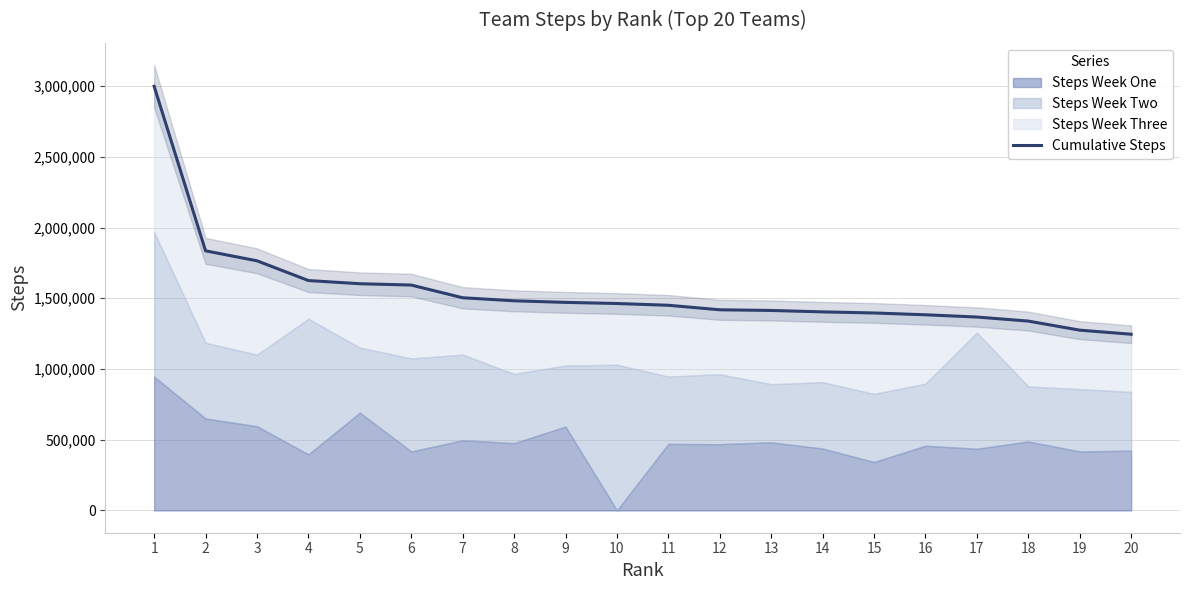

List the labels in order of value, smallest first.

20, 19, 18, 17, 16, 15, 14, 13, 12, 11, 10, 9, 8, 7, 6, 5, 4, 3, 2, 1